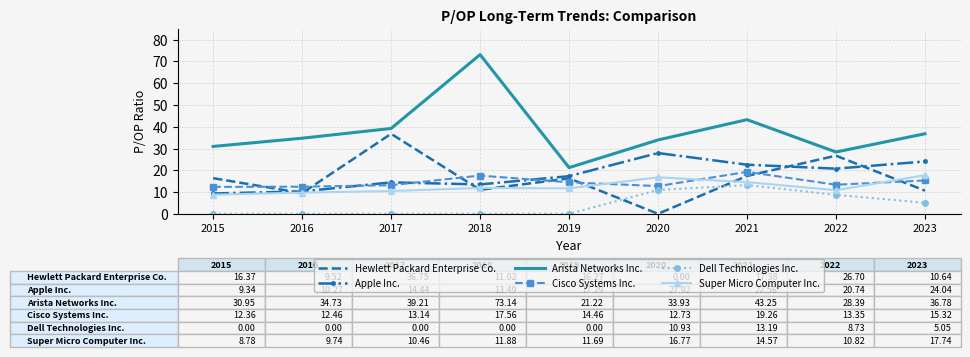

What is the total value across all series at 2016?

76.7